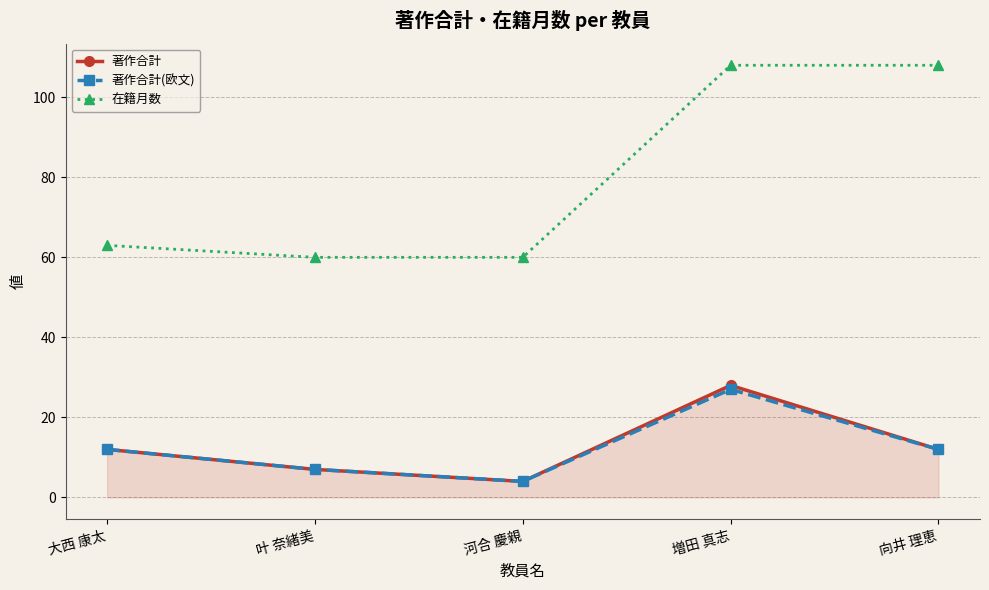

What are all the series names shown in the legend?

著作合計, 著作合計(欧文), 在籍月数